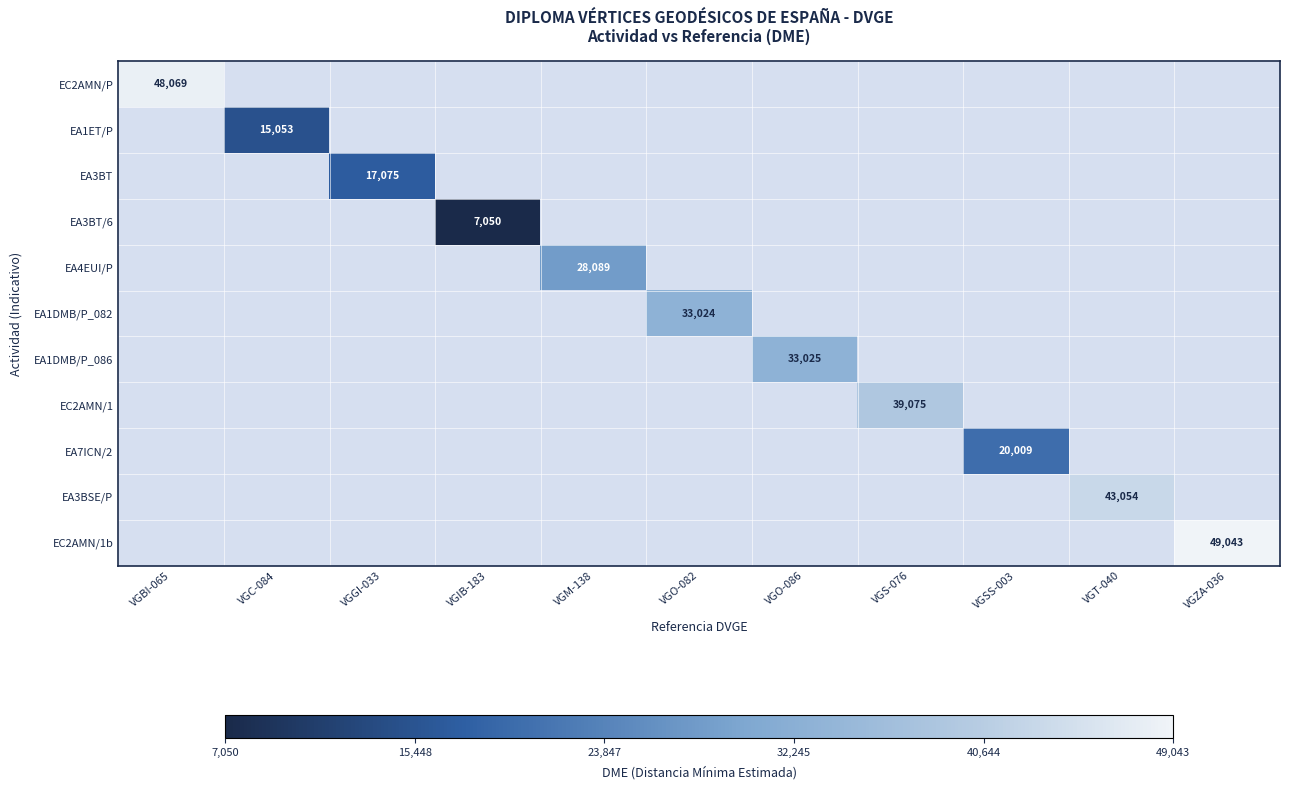

What is the maximum value shown in the chart?

49043.0